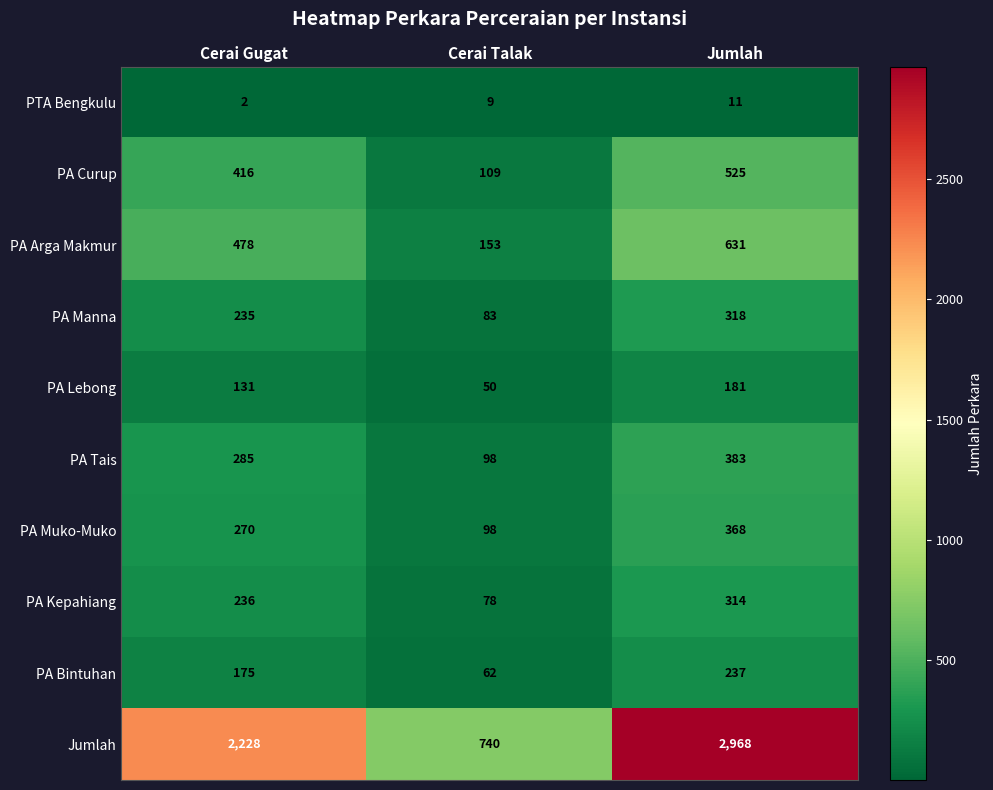

What is the total value across all series at Cerai Gugat?

4456